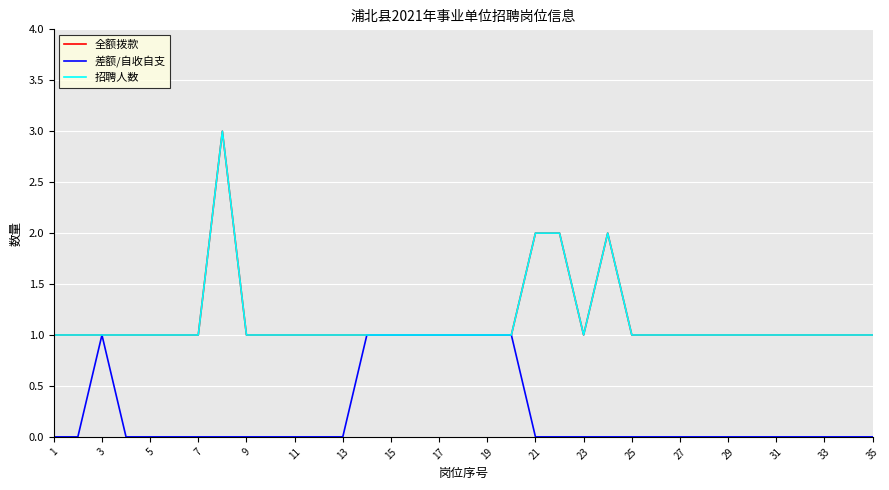

Does the chart have visible grid lines?

Yes